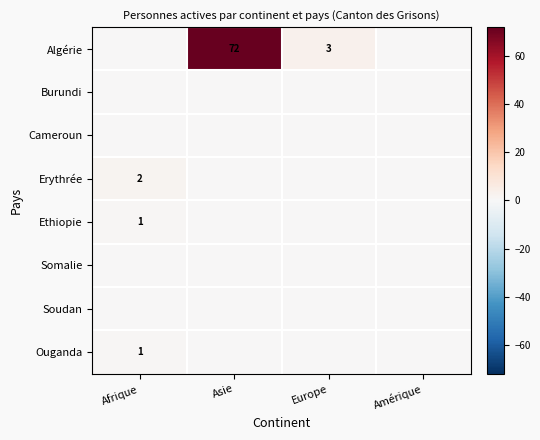

The Erythrée series shows 2 at Afrique. True or false?

True